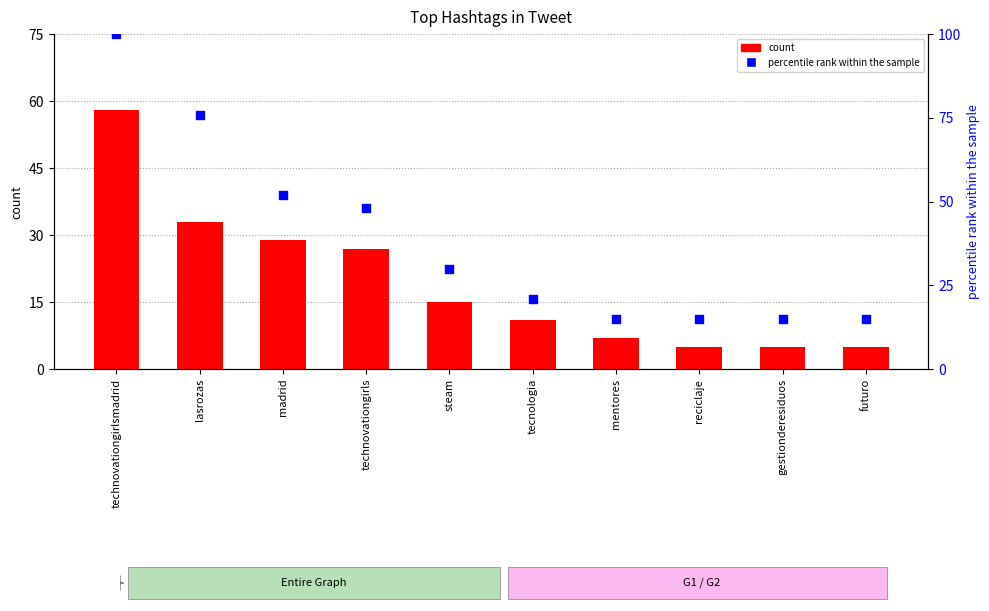

Is the value of percentile rank within the sample at tecnologia greater than the value of count at reciclaje?

Yes